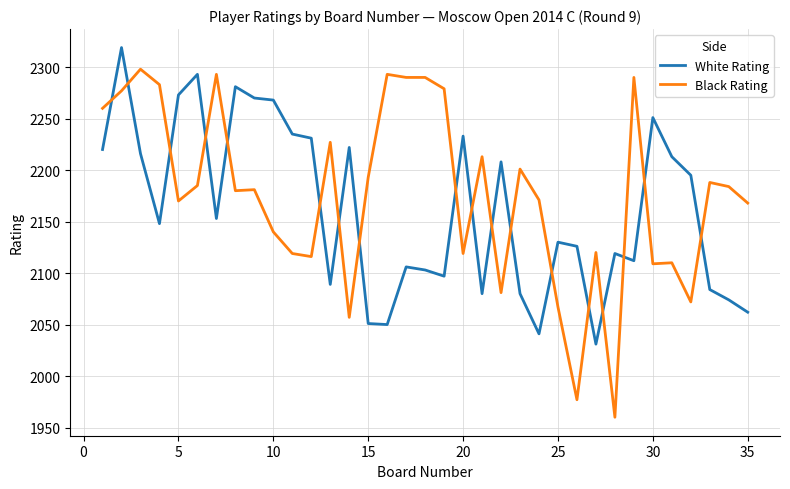

Which series has the widest spread of values?

Black Rating